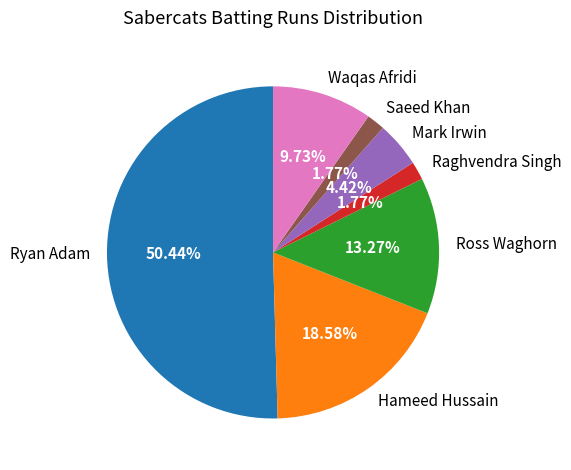

What percentage is the Mark Irwin slice, to the nearest percent?

4%